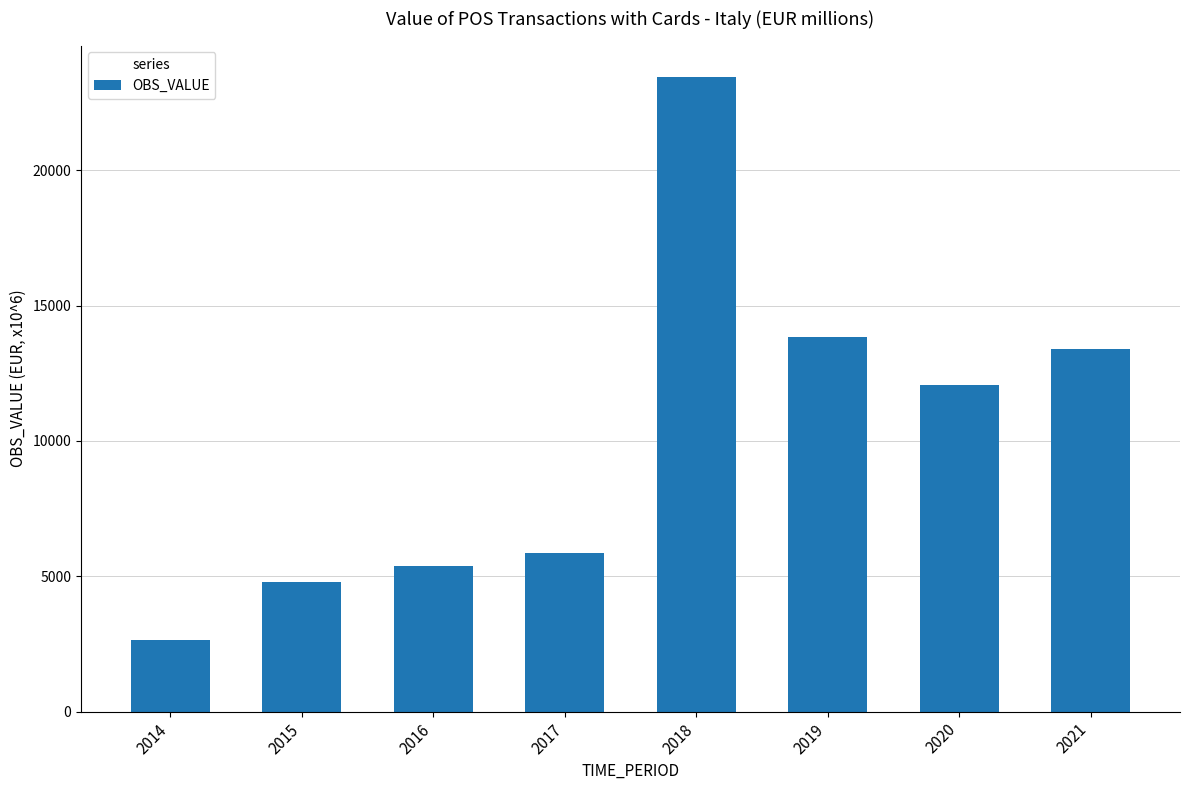

How many data points are less than 12051?

4